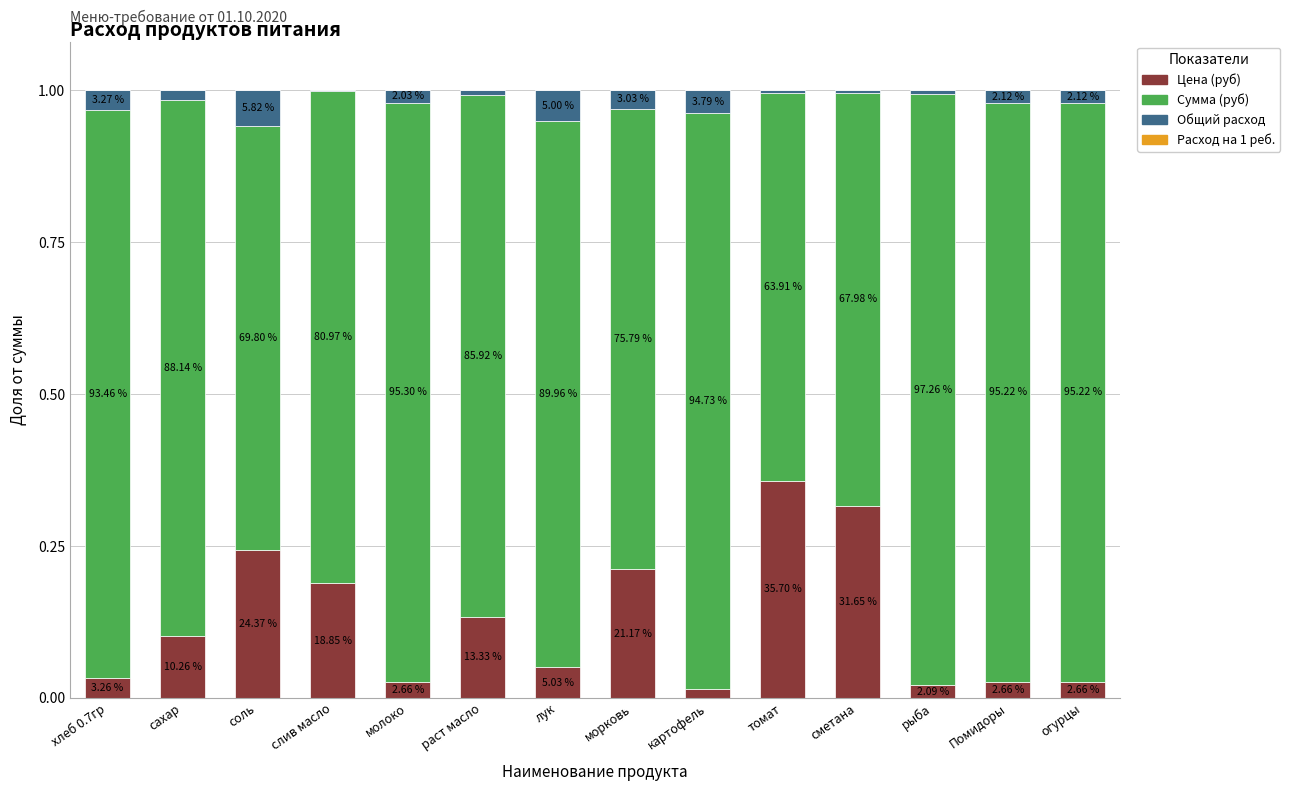

Are the bars horizontal?

No